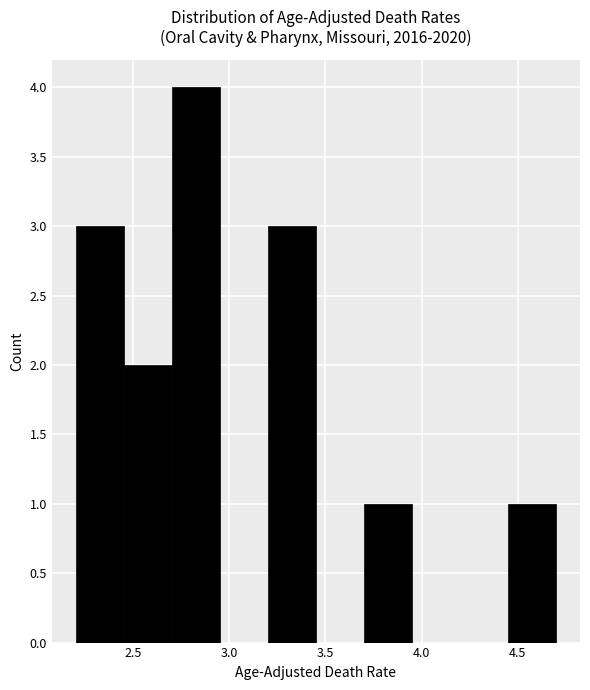

Over which range of the x-axis is the bar tallest?

2.70 to 2.95